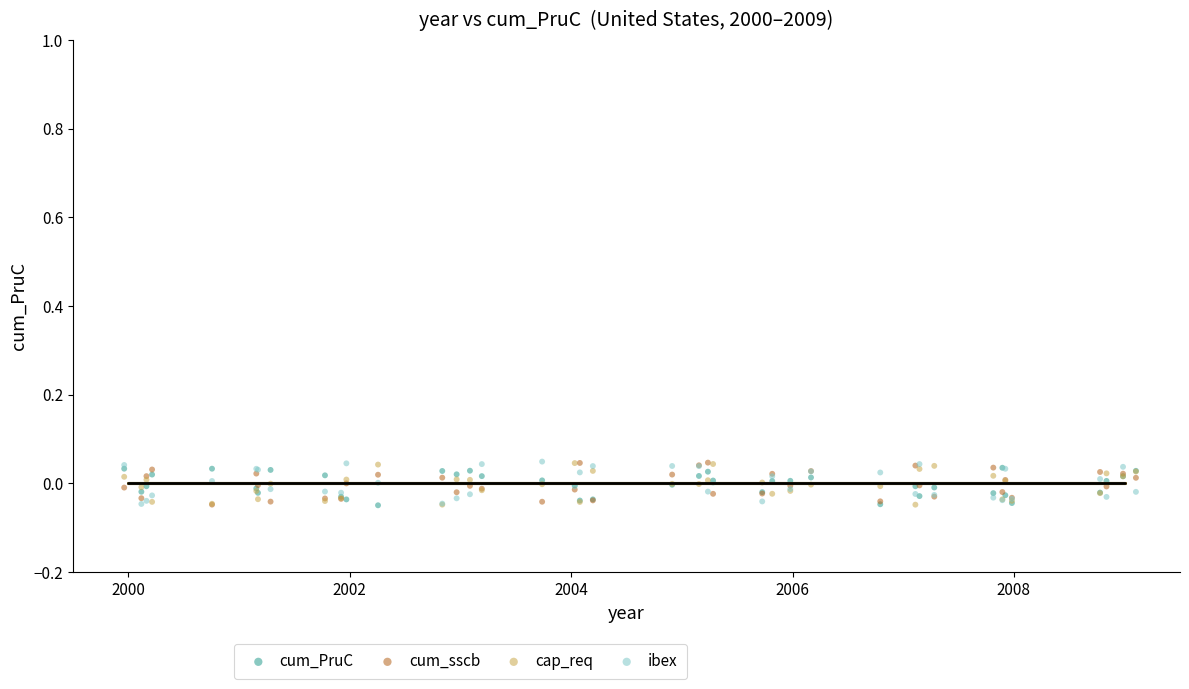

What are all the series names shown in the legend?

cum_PruC, cum_sscb, cap_req, ibex